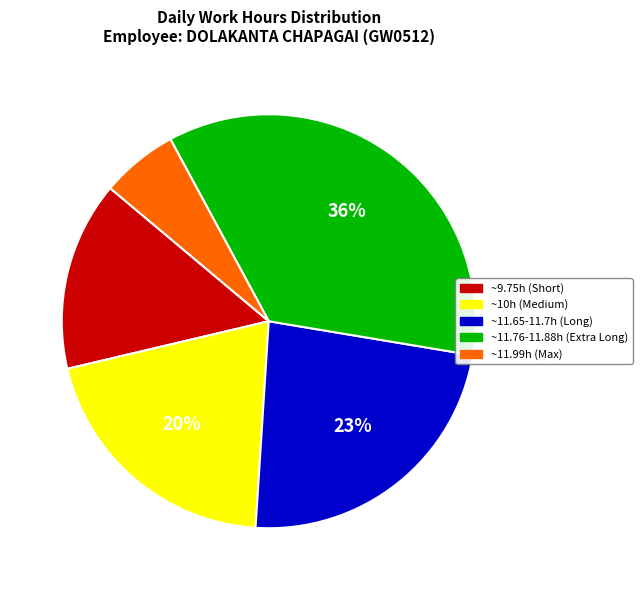

Between ~10h (Medium) and ~9.75h (Short), which is larger?

~10h (Medium)